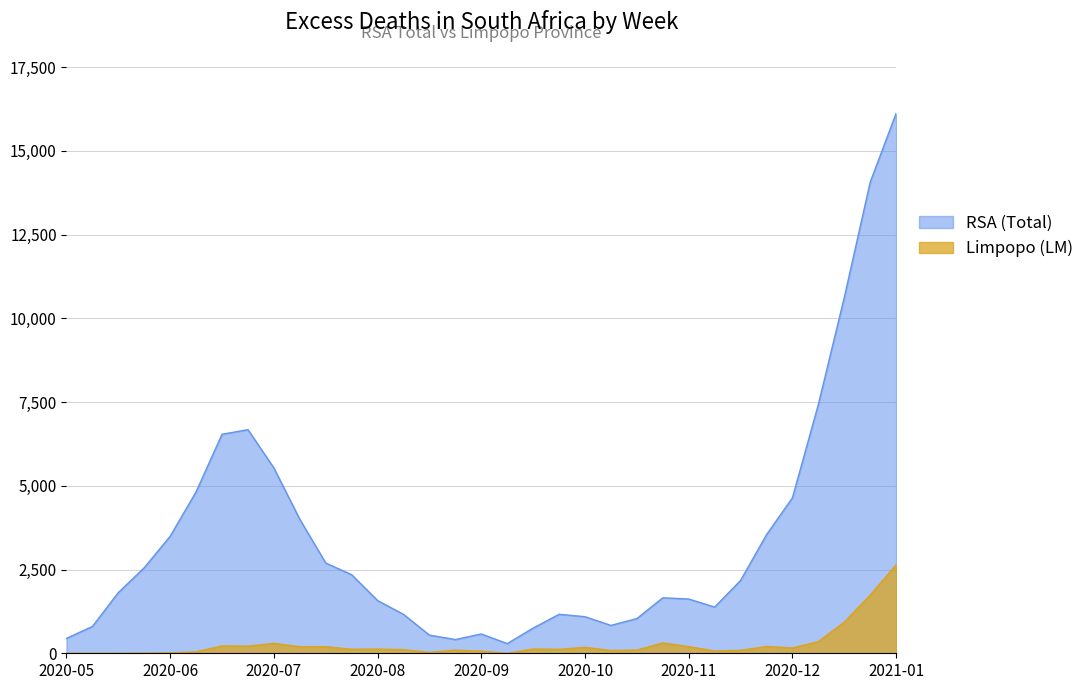

What is the label of the 4th point from the left?

2020-06-21